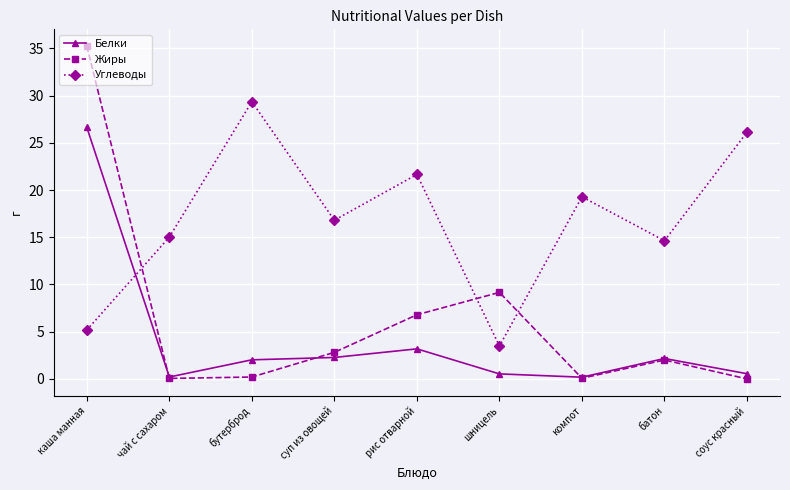

How many lines are shown in the chart?

3